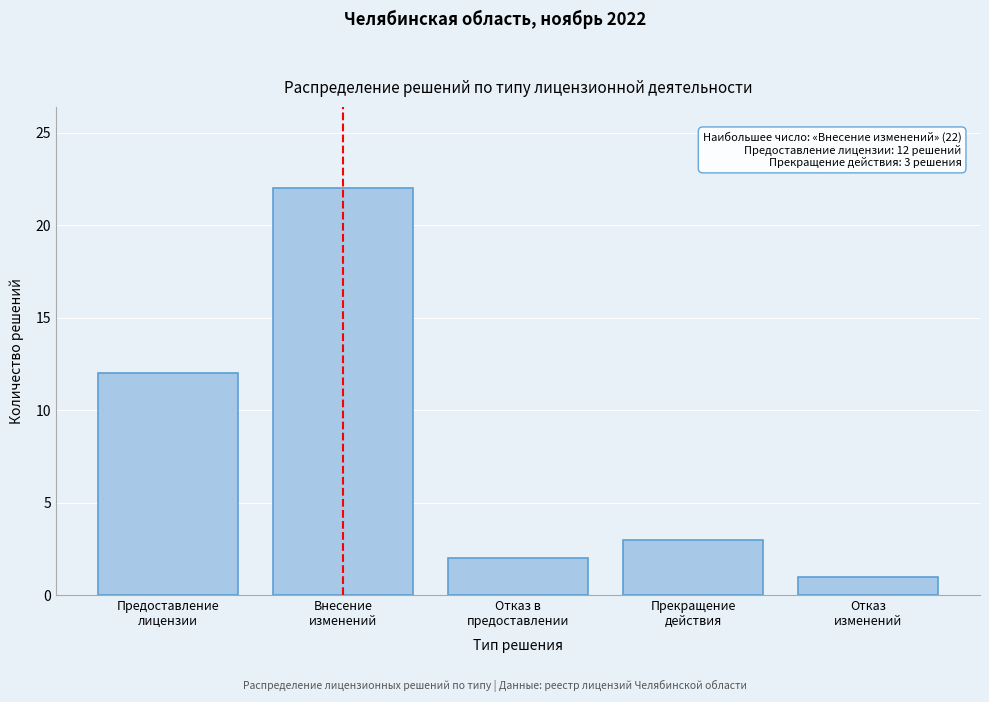

Reading left to right, list all the values displayed in this chart.

12	22	2	3	1